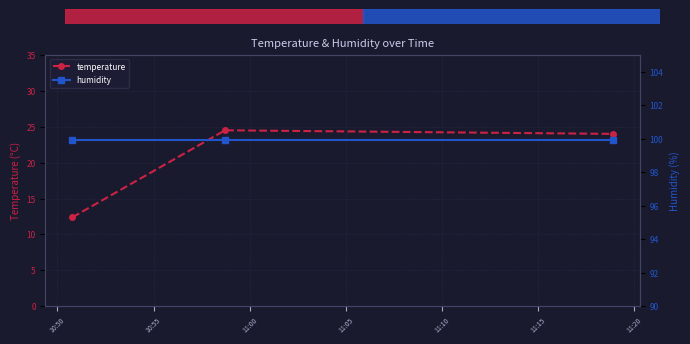

What is the highest value of the temperature series?

24.5